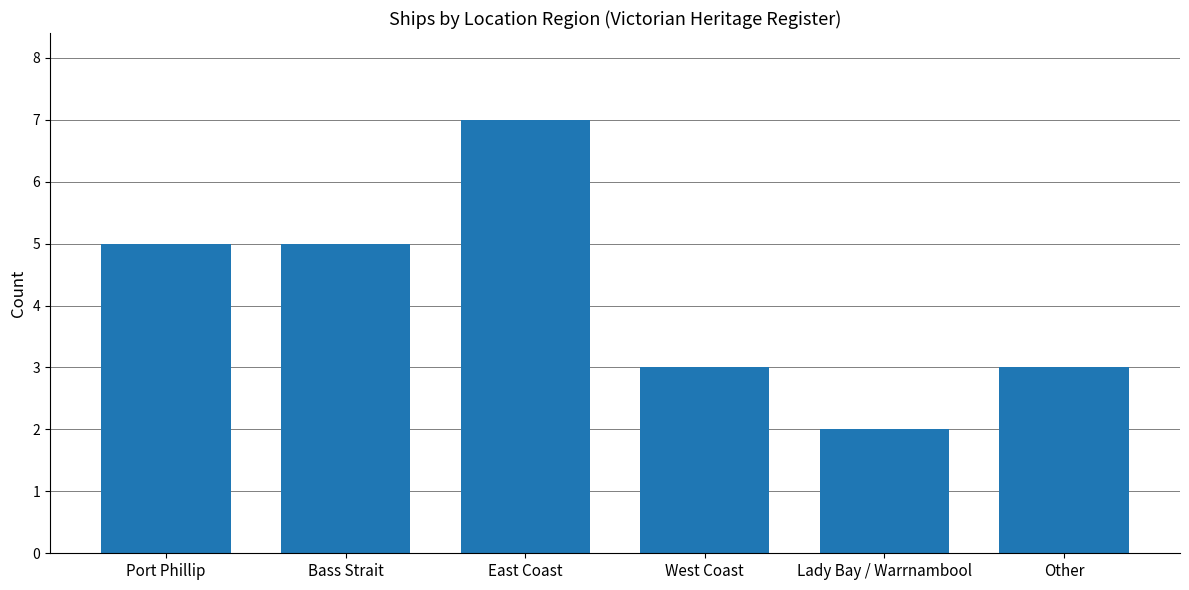

Are the bars horizontal?

No